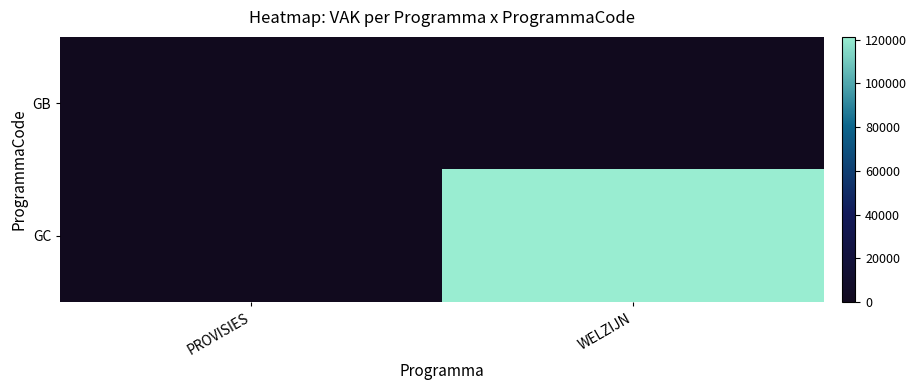

Reading right to left, transcribe all the data shown in this chart.

GB: WELZIJN=0	PROVISIES=0
GC: WELZIJN=121218	PROVISIES=0